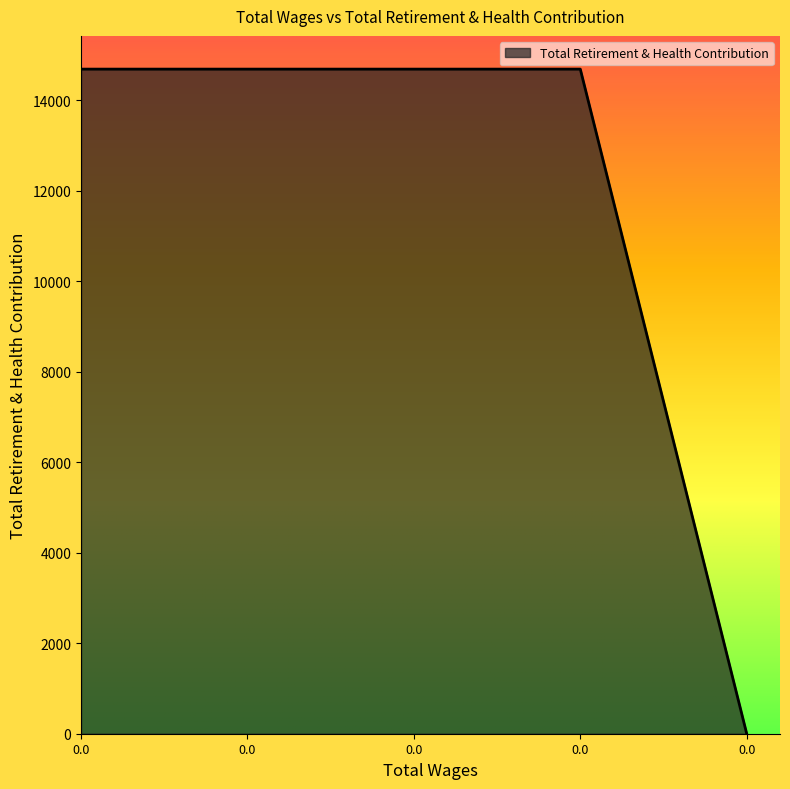

What is the sum of the values at 0.0 and 0.0?

14691